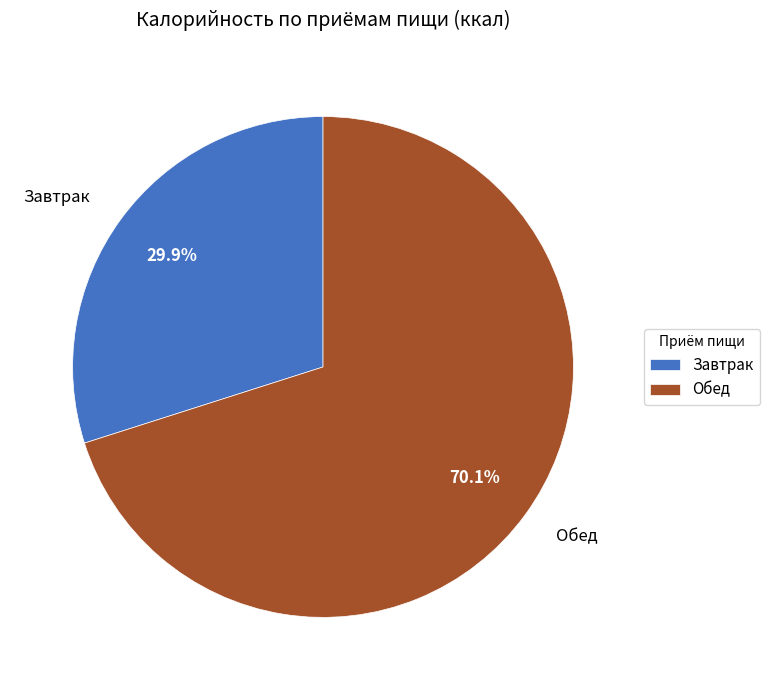

Is it true that Обед is 83% of the pie?

False